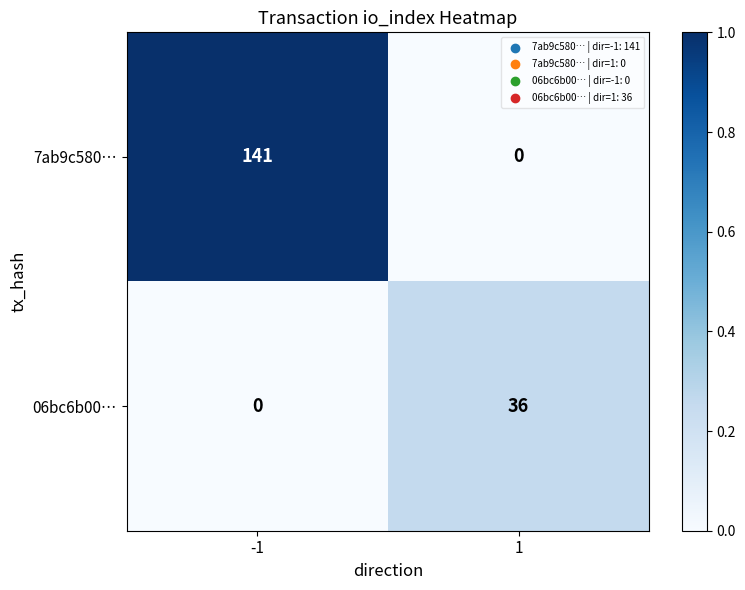

Rank the series by their maximum value, from lowest to highest.

06bc6b00…, 7ab9c580…